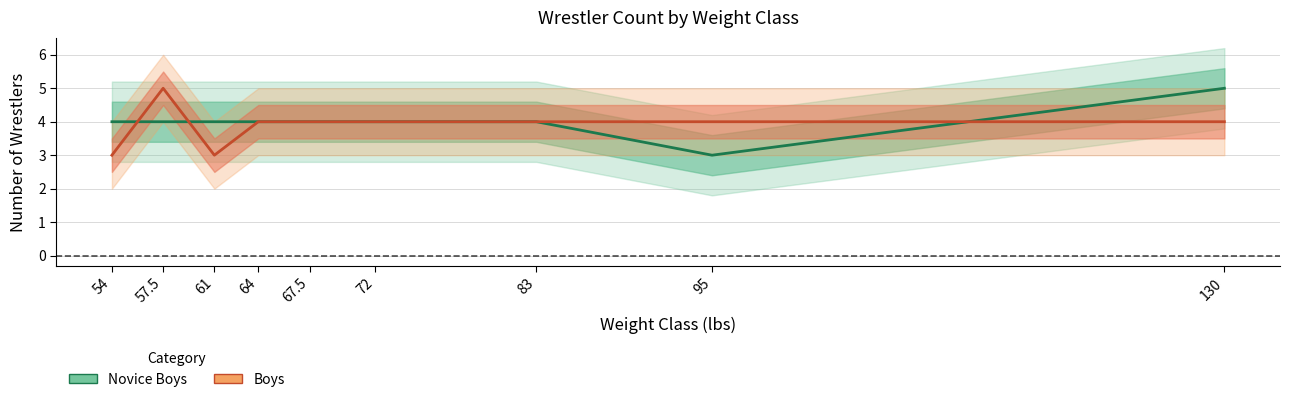

True or false: Novice Boys has more than 2 interior local peaks.

False